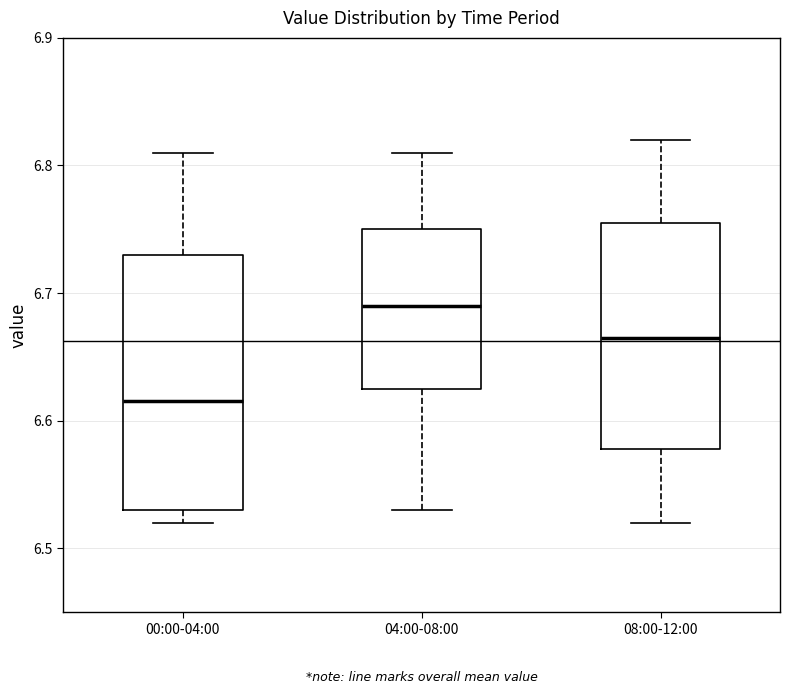

Comparing the boxes themselves (not the whiskers), which one is the tallest?

00:00-04:00